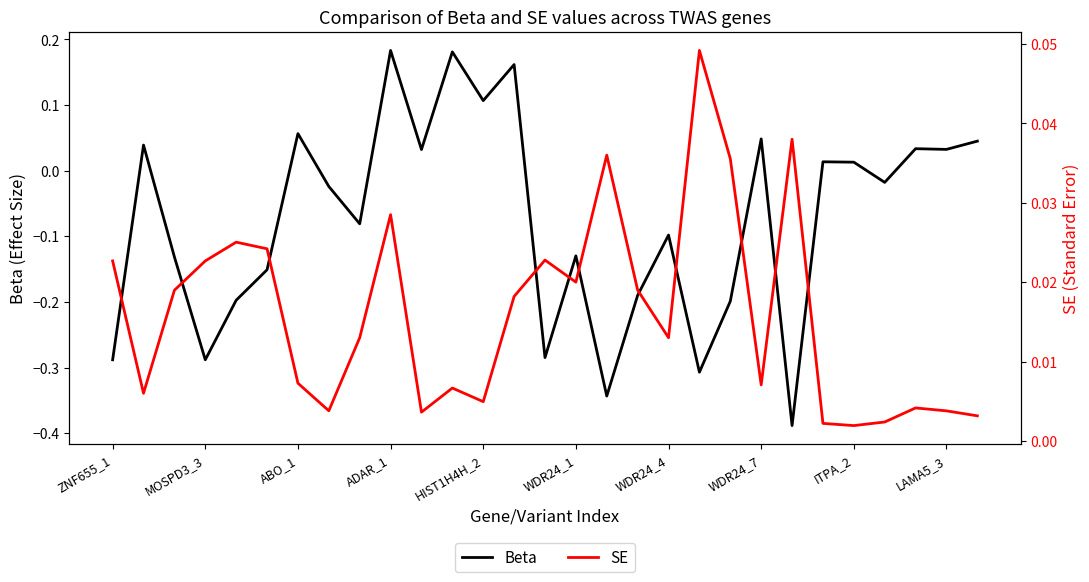

Reading right to left, extract all data points from this chart.

Beta: 0.0	0.0	0.0	-0.0	0.0	0.0	-0.4	0.0	-0.2	-0.3	-0.1	-0.2	-0.3	-0.1	-0.3	0.2	0.1	0.2	0.0	0.2	-0.1	-0.0	0.1	-0.2	-0.2	-0.3	-0.1	0.0	-0.3
SE: 0.0	0.0	0.0	0.0	0.0	0.0	0.0	0.0	0.0	0.0	0.0	0.0	0.0	0.0	0.0	0.0	0.0	0.0	0.0	0.0	0.0	0.0	0.0	0.0	0.0	0.0	0.0	0.0	0.0